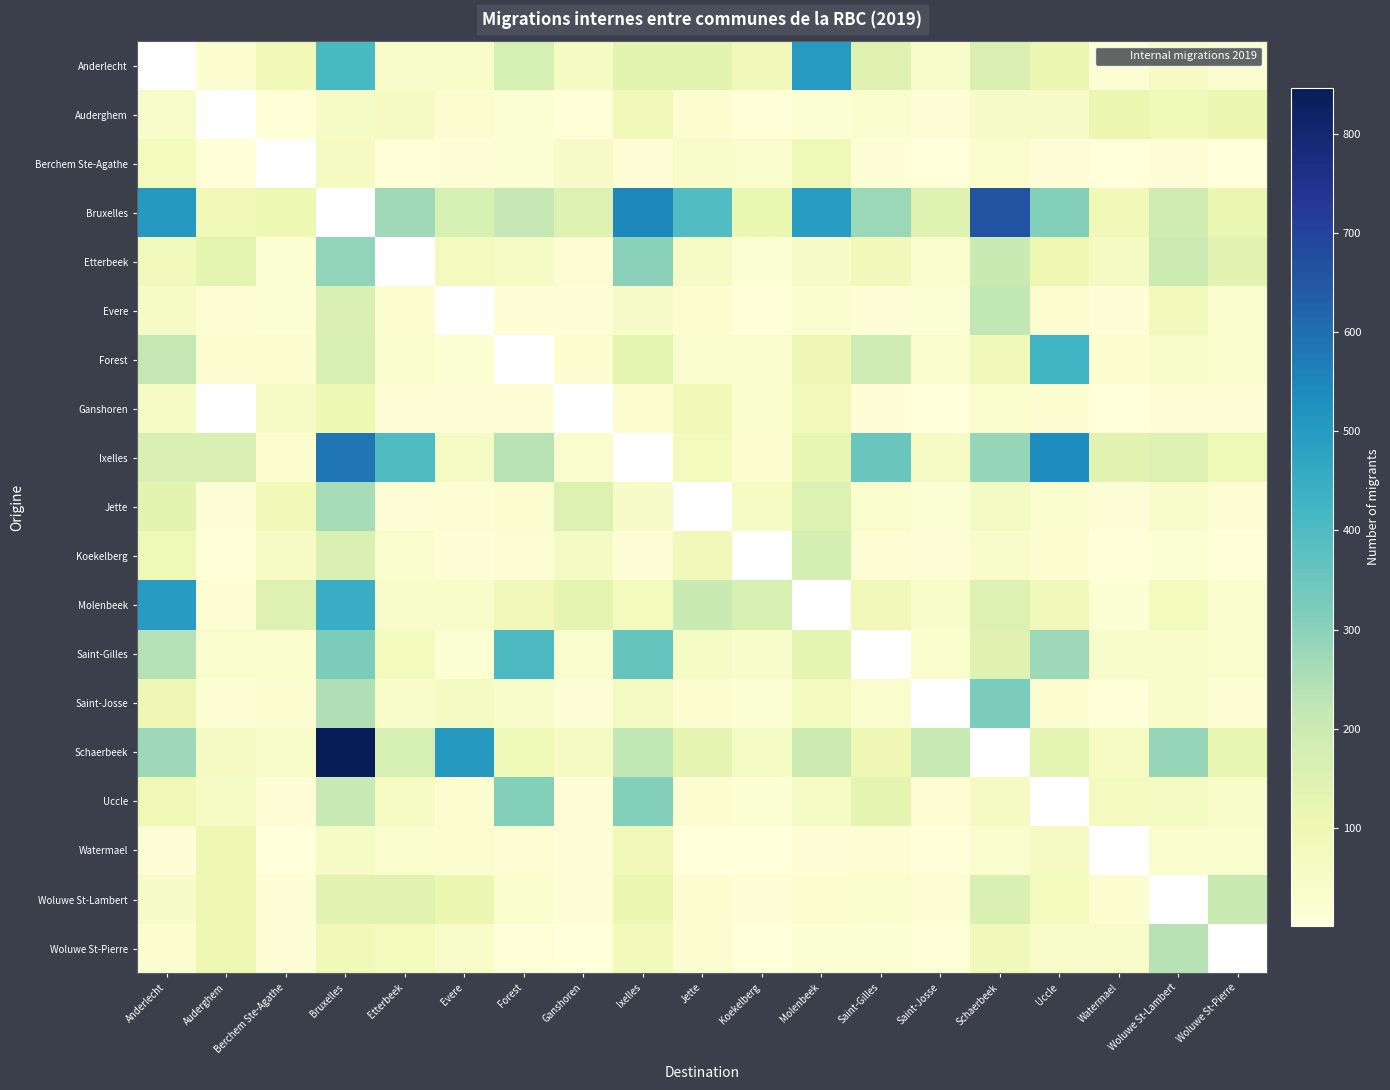

Reading left to right, transcribe all the data shown in this chart.

Anderlecht: Anderlecht=0	Auderghem=25	Berchem Ste-Agathe=87	Bruxelles=408	Etterbeek=45	Evere=47	Forest=171	Ganshoren=64	Ixelles=136	Jette=136	Koekelberg=85	Molenbeek=500	Saint-Gilles=145	Saint-Josse=43	Schaerbeek=157	Uccle=108	Watermael=18	Woluwe St-Lambert=58	Woluwe St-Pierre=27
Auderghem: Anderlecht=39	Auderghem=0	Berchem Ste-Agathe=7	Bruxelles=57	Etterbeek=65	Evere=21	Forest=15	Ganshoren=7	Ixelles=86	Jette=27	Koekelberg=5	Molenbeek=16	Saint-Gilles=30	Saint-Josse=9	Schaerbeek=50	Uccle=48	Watermael=113	Woluwe St-Lambert=91	Woluwe St-Pierre=109
Berchem Ste-Agathe: Anderlecht=73	Auderghem=5	Berchem Ste-Agathe=0	Bruxelles=65	Etterbeek=6	Evere=8	Forest=17	Ganshoren=49	Ixelles=9	Jette=44	Koekelberg=32	Molenbeek=93	Saint-Gilles=13	Saint-Josse=4	Schaerbeek=31	Uccle=14	Watermael=1	Woluwe St-Lambert=14	Woluwe St-Pierre=4
Bruxelles: Anderlecht=506	Auderghem=89	Berchem Ste-Agathe=106	Bruxelles=0	Etterbeek=269	Evere=171	Forest=213	Ganshoren=150	Ixelles=546	Jette=394	Koekelberg=114	Molenbeek=494	Saint-Gilles=275	Saint-Josse=149	Schaerbeek=661	Uccle=308	Watermael=89	Woluwe St-Lambert=189	Woluwe St-Pierre=112
Etterbeek: Anderlecht=78	Auderghem=133	Berchem Ste-Agathe=16	Bruxelles=289	Etterbeek=0	Evere=68	Forest=56	Ganshoren=20	Ixelles=303	Jette=51	Koekelberg=16	Molenbeek=48	Saint-Gilles=85	Saint-Josse=34	Schaerbeek=204	Uccle=101	Watermael=61	Woluwe St-Lambert=199	Woluwe St-Pierre=139
Evere: Anderlecht=51	Auderghem=19	Berchem Ste-Agathe=16	Bruxelles=162	Etterbeek=21	Evere=0	Forest=13	Ganshoren=11	Ixelles=48	Jette=25	Koekelberg=6	Molenbeek=29	Saint-Gilles=12	Saint-Josse=16	Schaerbeek=220	Uccle=21	Watermael=14	Woluwe St-Lambert=80	Woluwe St-Pierre=33
Forest: Anderlecht=217	Auderghem=23	Berchem Ste-Agathe=23	Bruxelles=167	Etterbeek=34	Evere=17	Forest=0	Ganshoren=25	Ixelles=131	Jette=33	Koekelberg=32	Molenbeek=99	Saint-Gilles=194	Saint-Josse=34	Schaerbeek=86	Uccle=427	Watermael=21	Woluwe St-Lambert=41	Woluwe St-Pierre=28
Ganshoren: Anderlecht=51	Auderghem=0	Berchem Ste-Agathe=54	Bruxelles=106	Etterbeek=12	Evere=8	Forest=12	Ganshoren=0	Ixelles=23	Jette=89	Koekelberg=34	Molenbeek=78	Saint-Gilles=9	Saint-Josse=2	Schaerbeek=37	Uccle=21	Watermael=3	Woluwe St-Lambert=11	Woluwe St-Pierre=10
Ixelles: Anderlecht=162	Auderghem=162	Berchem Ste-Agathe=24	Bruxelles=583	Etterbeek=399	Evere=55	Forest=235	Ganshoren=33	Ixelles=0	Jette=75	Koekelberg=25	Molenbeek=117	Saint-Gilles=351	Saint-Josse=57	Schaerbeek=284	Uccle=533	Watermael=138	Woluwe St-Lambert=151	Woluwe St-Pierre=91
Jette: Anderlecht=135	Auderghem=9	Berchem Ste-Agathe=88	Bruxelles=260	Etterbeek=13	Evere=20	Forest=27	Ganshoren=150	Ixelles=48	Jette=0	Koekelberg=60	Molenbeek=154	Saint-Gilles=37	Saint-Josse=17	Schaerbeek=63	Uccle=36	Watermael=8	Woluwe St-Lambert=44	Woluwe St-Pierre=18
Koekelberg: Anderlecht=92	Auderghem=5	Berchem Ste-Agathe=51	Bruxelles=160	Etterbeek=36	Evere=12	Forest=18	Ganshoren=62	Ixelles=12	Jette=86	Koekelberg=0	Molenbeek=173	Saint-Gilles=19	Saint-Josse=13	Schaerbeek=46	Uccle=22	Watermael=6	Woluwe St-Lambert=16	Woluwe St-Pierre=5
Molenbeek: Anderlecht=498	Auderghem=19	Berchem Ste-Agathe=152	Bruxelles=447	Etterbeek=40	Evere=43	Forest=84	Ganshoren=127	Ixelles=71	Jette=204	Koekelberg=163	Molenbeek=0	Saint-Gilles=81	Saint-Josse=43	Schaerbeek=150	Uccle=85	Watermael=16	Woluwe St-Lambert=72	Woluwe St-Pierre=28
Saint-Gilles: Anderlecht=240	Auderghem=31	Berchem Ste-Agathe=30	Bruxelles=324	Etterbeek=74	Evere=15	Forest=402	Ganshoren=31	Ixelles=359	Jette=54	Koekelberg=38	Molenbeek=133	Saint-Gilles=0	Saint-Josse=31	Schaerbeek=143	Uccle=273	Watermael=38	Woluwe St-Lambert=43	Woluwe St-Pierre=37
Saint-Josse: Anderlecht=97	Auderghem=19	Berchem Ste-Agathe=25	Bruxelles=244	Etterbeek=46	Evere=61	Forest=38	Ganshoren=10	Ixelles=63	Jette=26	Koekelberg=17	Molenbeek=69	Saint-Gilles=37	Saint-Josse=0	Schaerbeek=323	Uccle=27	Watermael=6	Woluwe St-Lambert=44	Woluwe St-Pierre=20
Schaerbeek: Anderlecht=272	Auderghem=67	Berchem Ste-Agathe=46	Bruxelles=846	Etterbeek=171	Evere=503	Forest=92	Ganshoren=66	Ixelles=222	Jette=127	Koekelberg=57	Molenbeek=197	Saint-Gilles=99	Saint-Josse=209	Schaerbeek=0	Uccle=130	Watermael=60	Woluwe St-Lambert=282	Woluwe St-Pierre=117
Uccle: Anderlecht=95	Auderghem=57	Berchem Ste-Agathe=12	Bruxelles=211	Etterbeek=58	Evere=22	Forest=311	Ganshoren=10	Ixelles=311	Jette=27	Koekelberg=15	Molenbeek=56	Saint-Gilles=128	Saint-Josse=19	Schaerbeek=66	Uccle=0	Watermael=70	Woluwe St-Lambert=62	Woluwe St-Pierre=46
Watermael: Anderlecht=13	Auderghem=102	Berchem Ste-Agathe=4	Bruxelles=57	Etterbeek=36	Evere=23	Forest=20	Ganshoren=10	Ixelles=85	Jette=1	Koekelberg=3	Molenbeek=9	Saint-Gilles=18	Saint-Josse=6	Schaerbeek=31	Uccle=67	Watermael=0	Woluwe St-Lambert=32	Woluwe St-Pierre=32
Woluwe St-Lambert: Anderlecht=50	Auderghem=103	Berchem Ste-Agathe=11	Bruxelles=137	Etterbeek=137	Evere=109	Forest=28	Ganshoren=9	Ixelles=107	Jette=26	Koekelberg=10	Molenbeek=23	Saint-Gilles=29	Saint-Josse=19	Schaerbeek=160	Uccle=71	Watermael=24	Woluwe St-Lambert=0	Woluwe St-Pierre=206
Woluwe St-Pierre: Anderlecht=26	Auderghem=101	Berchem Ste-Agathe=10	Bruxelles=87	Etterbeek=74	Evere=44	Forest=7	Ganshoren=3	Ixelles=79	Jette=23	Koekelberg=3	Molenbeek=17	Saint-Gilles=15	Saint-Josse=7	Schaerbeek=85	Uccle=45	Watermael=41	Woluwe St-Lambert=238	Woluwe St-Pierre=0